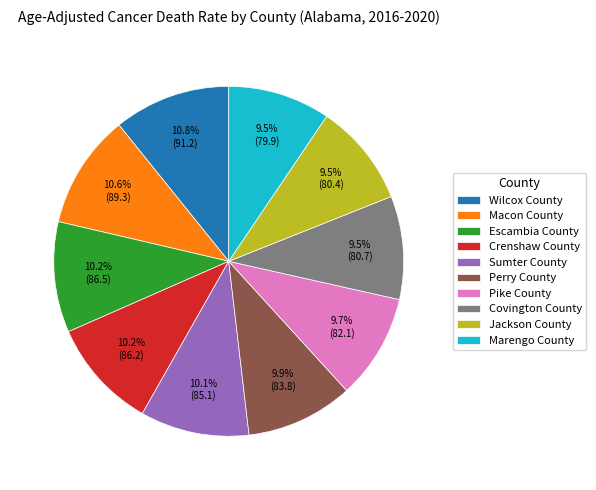

What is the ratio of the value at Marengo County to the value at Macon County?

0.9